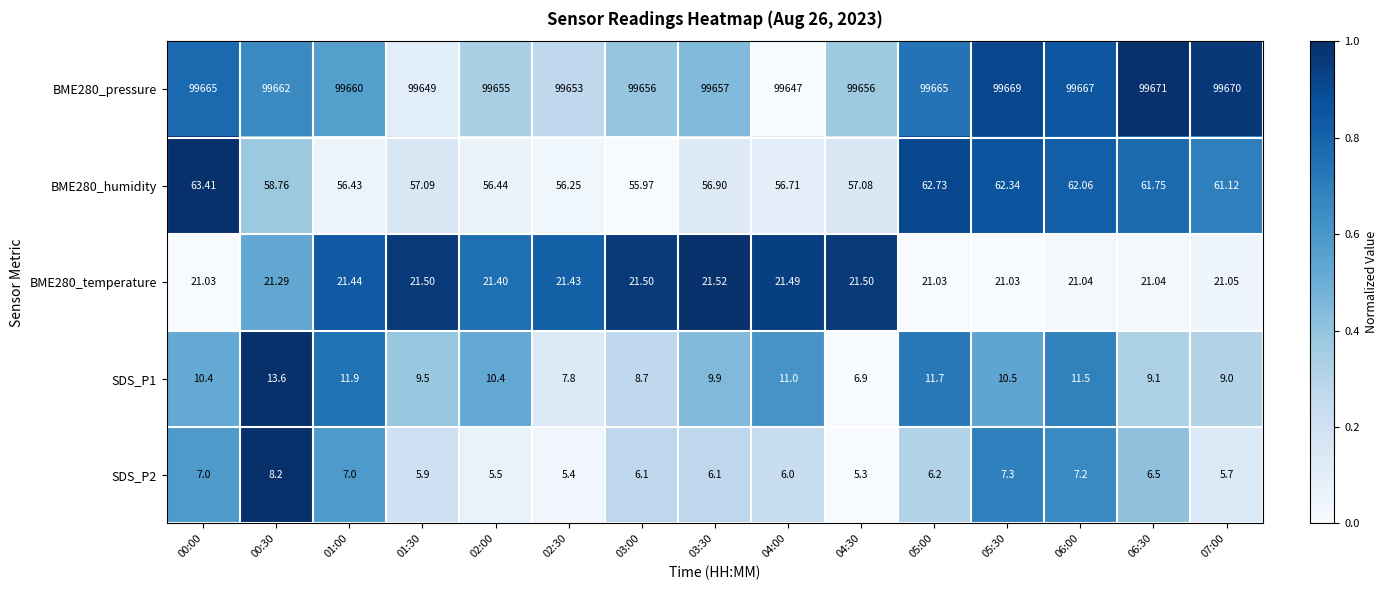

How many data points does each series have?

15